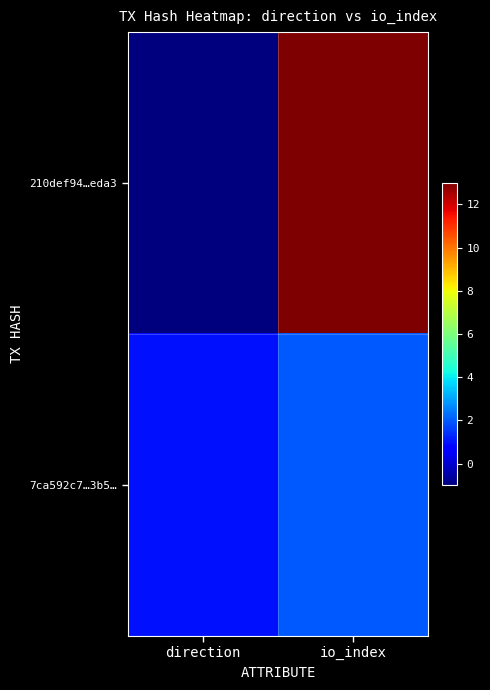

Reading left to right, list all the values displayed in this chart.

210def94…eda3: direction=-1	io_index=13
7ca592c7…3b5…: direction=1	io_index=2